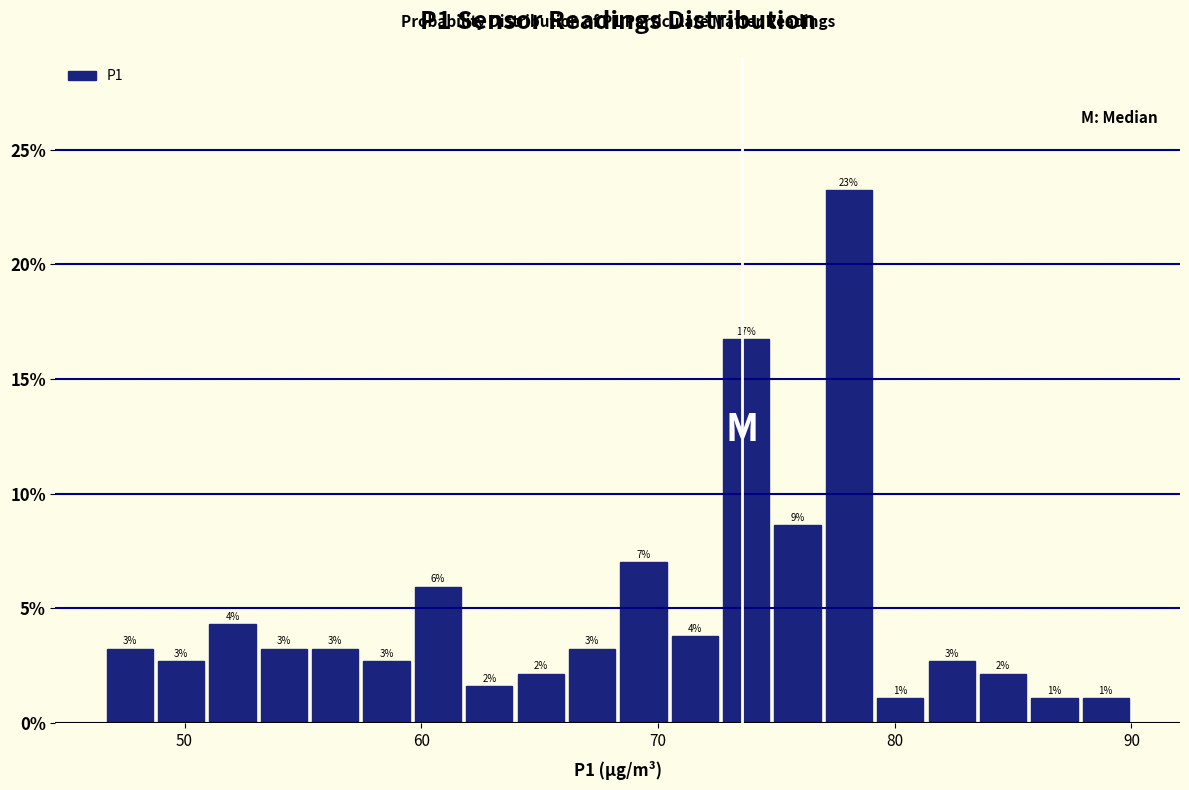

Around what value on the x-axis is the tallest bar? Give the approximate position of its centre, as read against the axis.

78